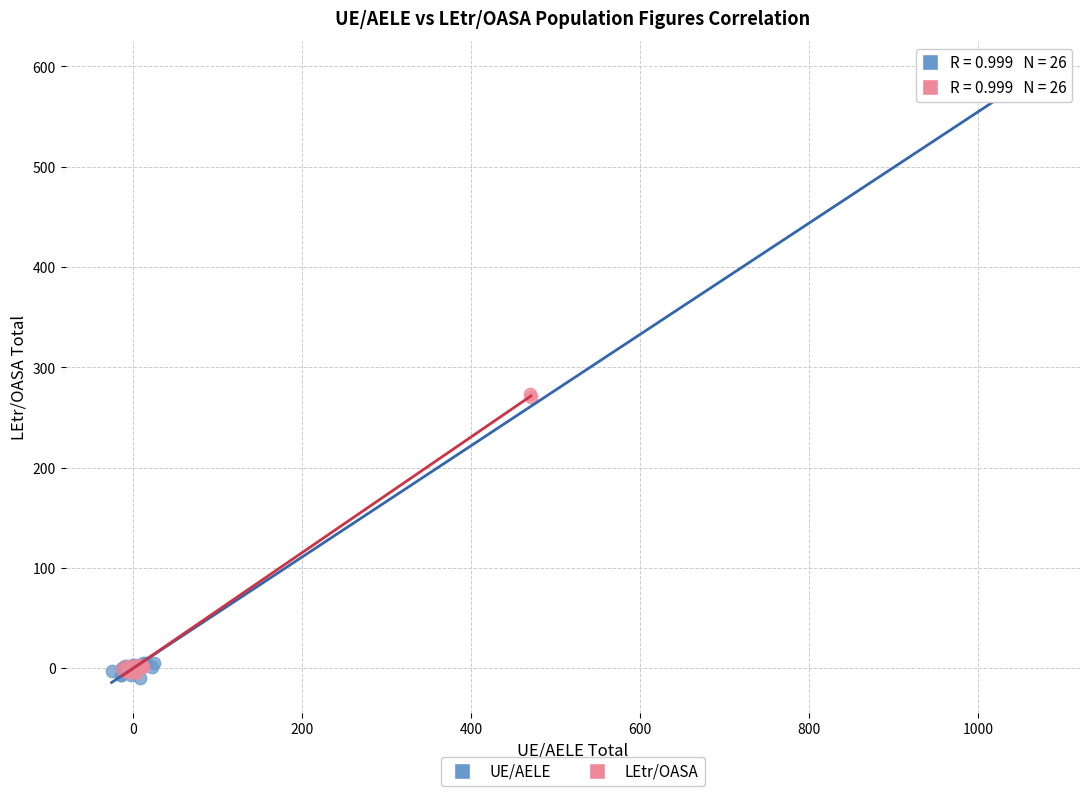

Which series has the largest Y range (max minus min)?

UE/AELE